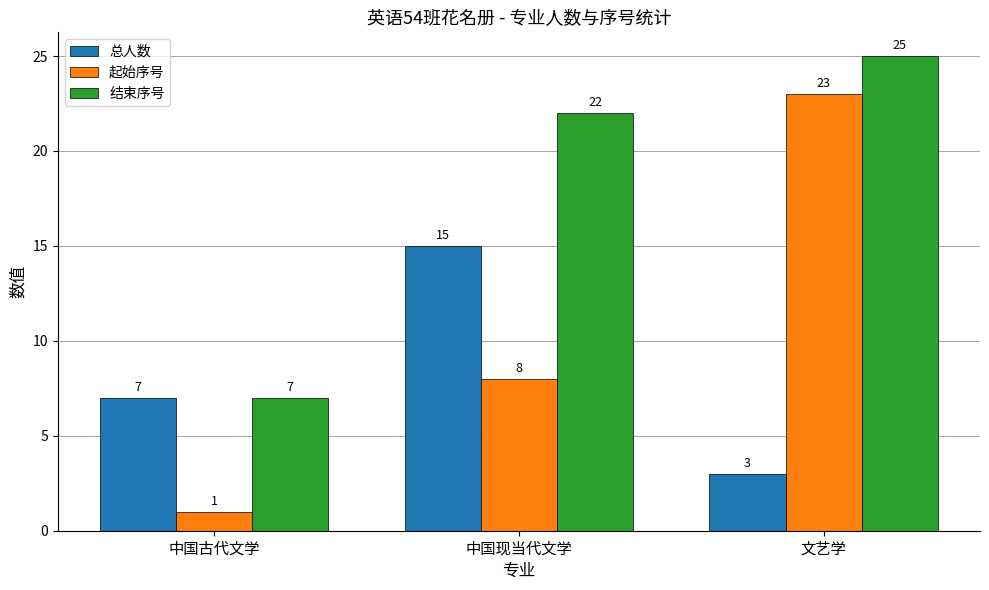

What position from the right is 中国古代文学?

3